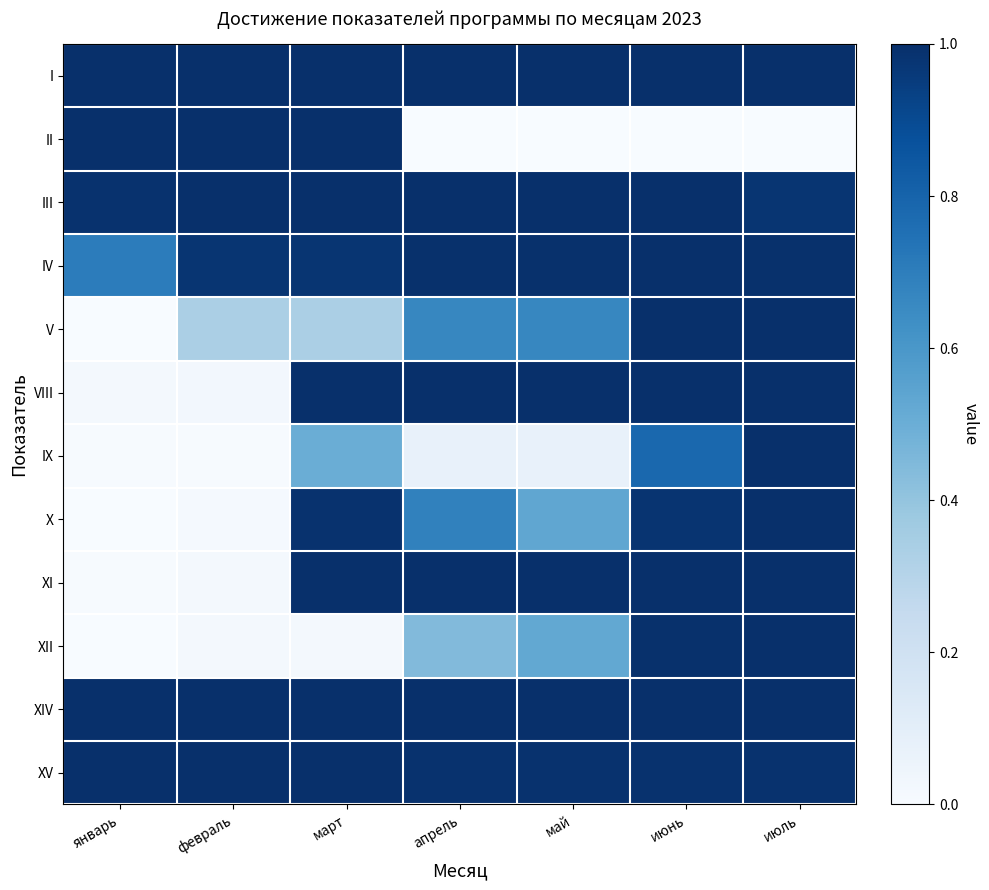

At how many categories does at least one series exceed 0?

7